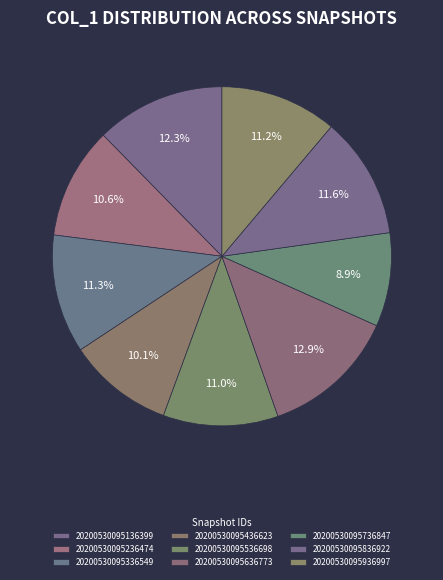

The 20200530095136399 slice represents 12% of the pie. True or false?

True